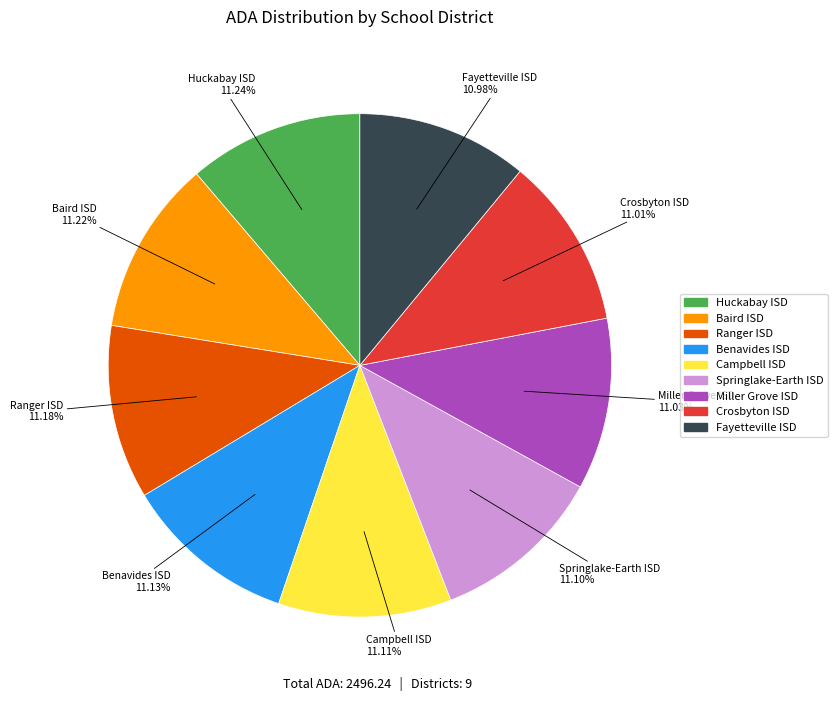

Approximately how many times larger is the value at Springlake-Earth ISD compared to Ranger ISD?

1.0